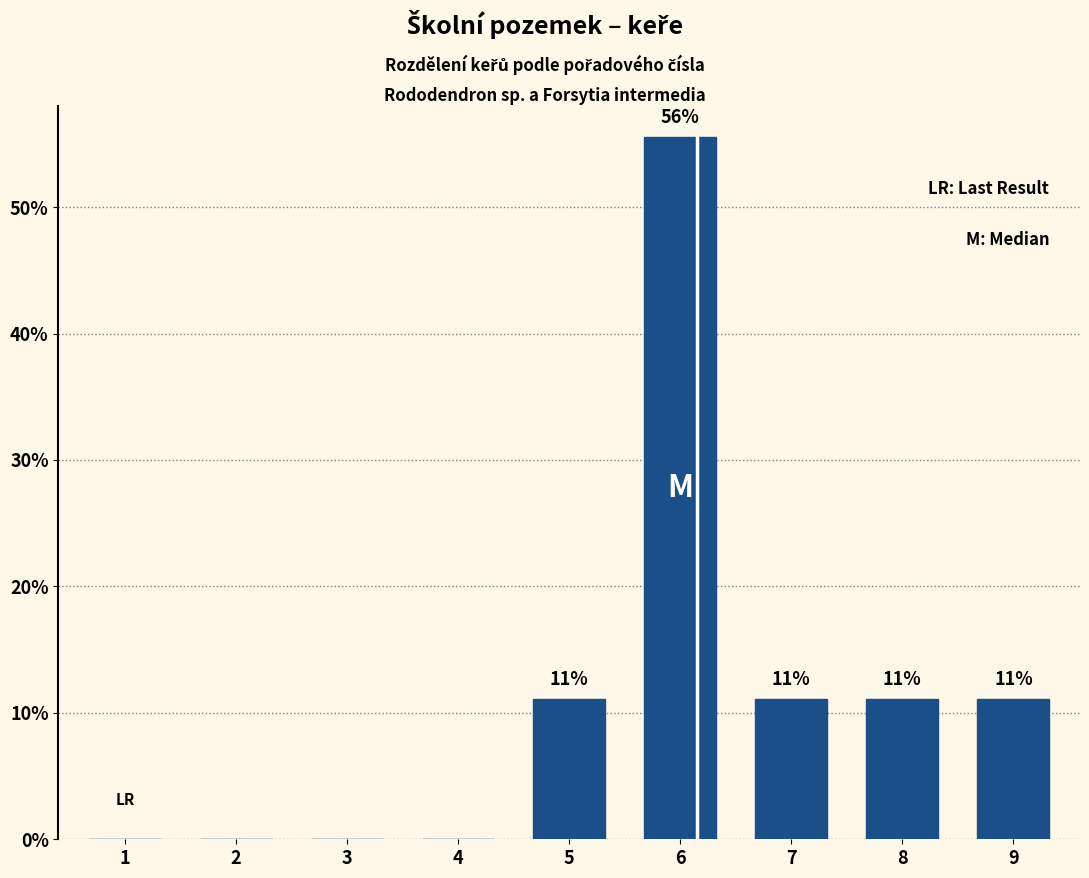

Reading right to left, extract all data points from this chart.

11.1	11.1	11.1	55.6	11.1	0.0	0.0	0.0	0.0